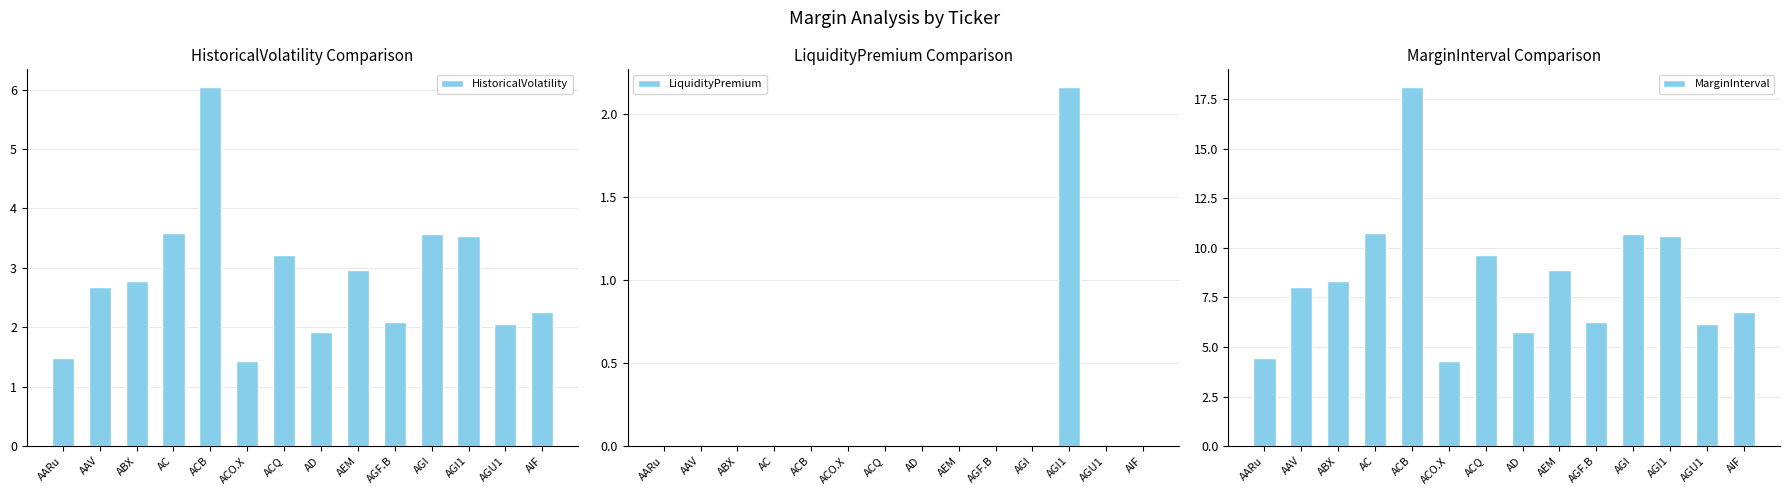

Reading right to left, transcribe all the data shown in this chart.

HistoricalVolatility: AIF=2.3	AGU1=2.0	AGI1=3.5	AGI=3.6	AGF.B=2.1	AEM=3.0	AD=1.9	ACQ=3.2	ACO.X=1.4	ACB=6.0	AC=3.6	ABX=2.8	AAV=2.7	AARu=1.5
LiquidityPremium: AIF=0.0	AGU1=0.0	AGI1=2.2	AGI=0.0	AGF.B=0.0	AEM=0.0	AD=0.0	ACQ=0.0	ACO.X=0.0	ACB=0.0	AC=0.0	ABX=0.0	AAV=0.0	AARu=0.0
MarginInterval: AIF=6.8	AGU1=6.1	AGI1=10.6	AGI=10.7	AGF.B=6.3	AEM=8.9	AD=5.7	ACQ=9.7	ACO.X=4.3	ACB=18.1	AC=10.7	ABX=8.3	AAV=8.0	AARu=4.5